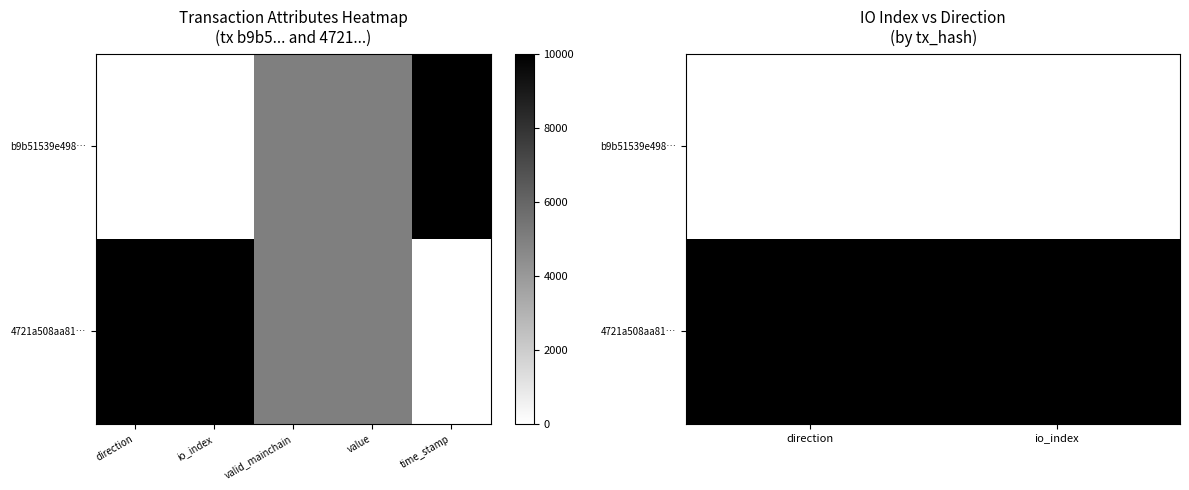

Count the number of data series in this chart.

2